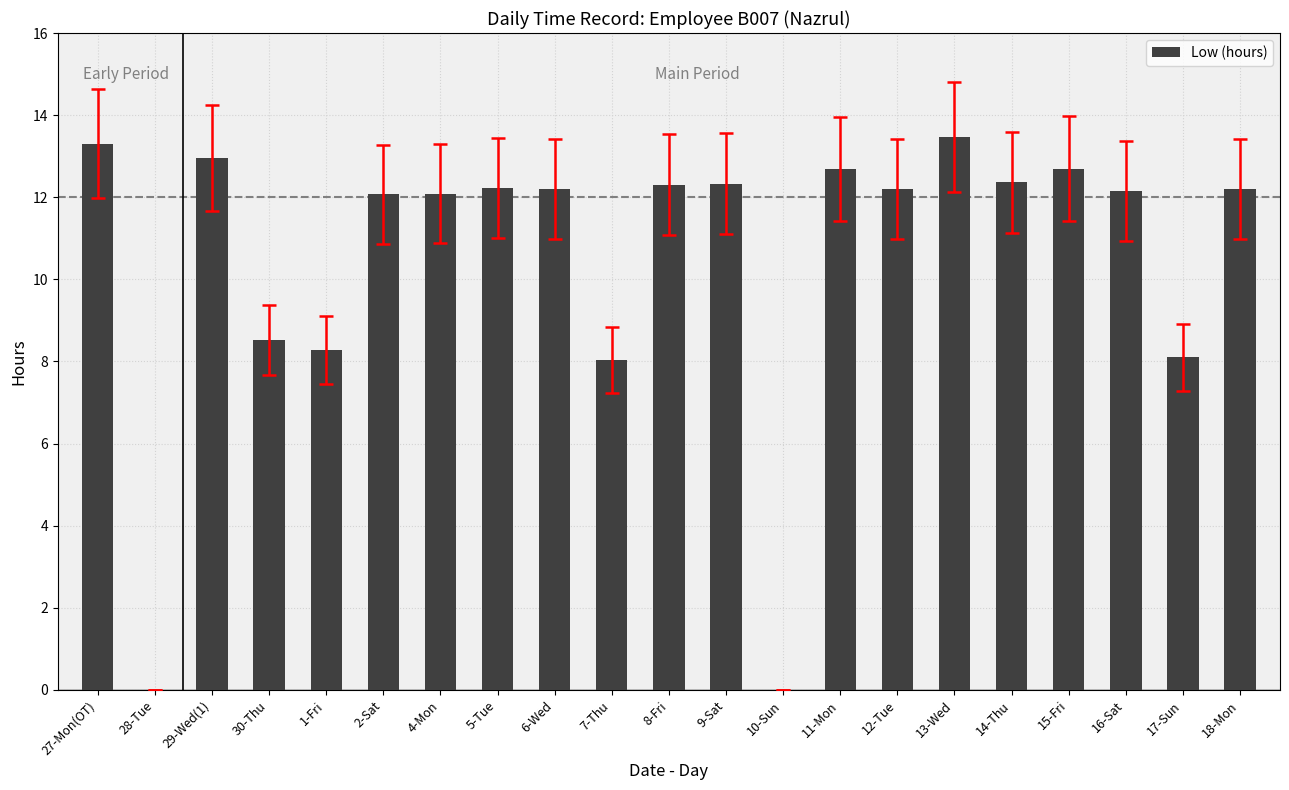

What is the sum of all values?

220.2